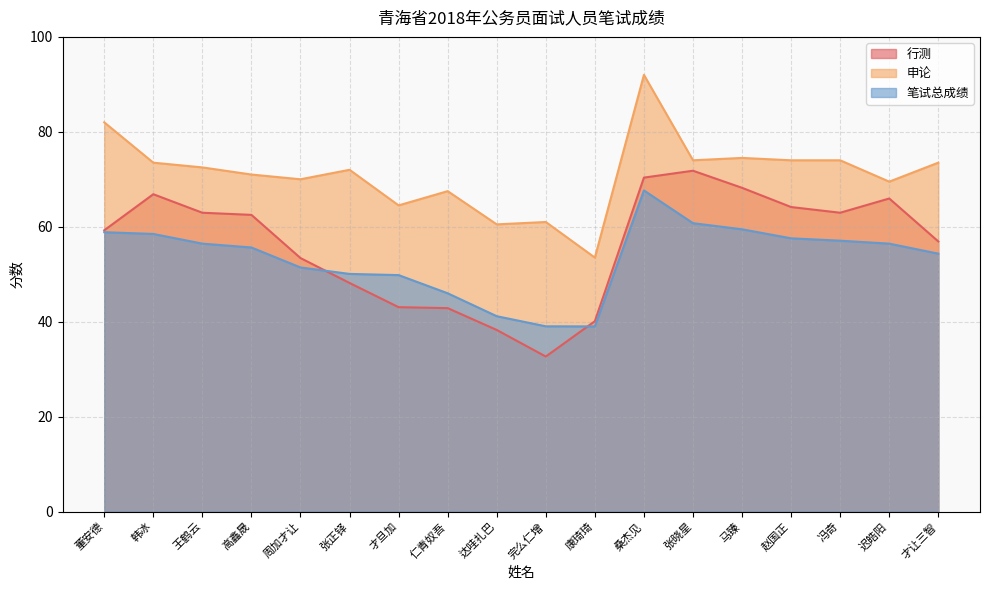

How many data points in 行测 are less than 62?

9